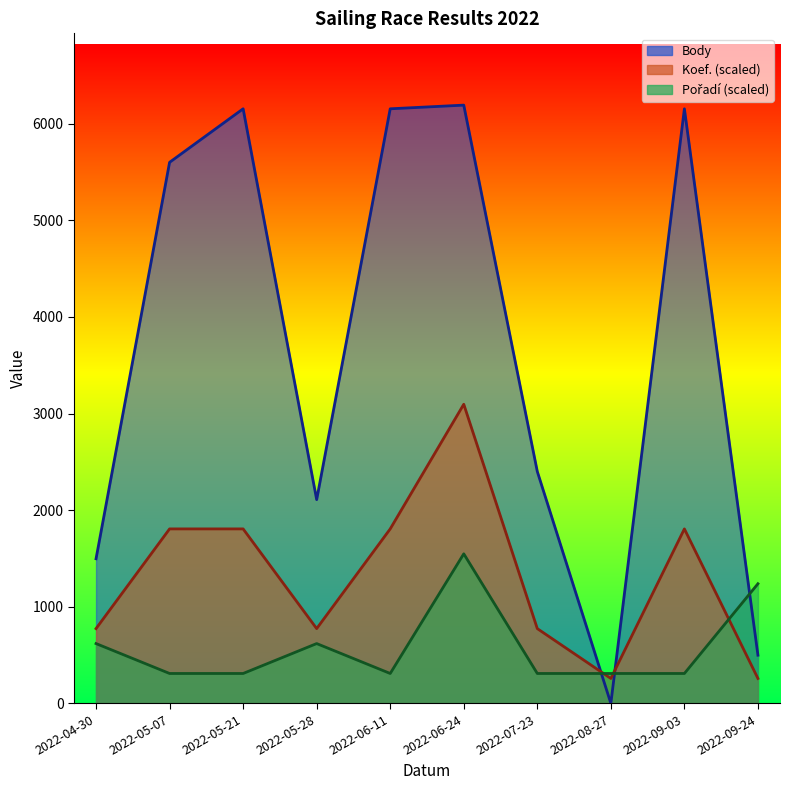

What is the sum of all Body values?

36759.0